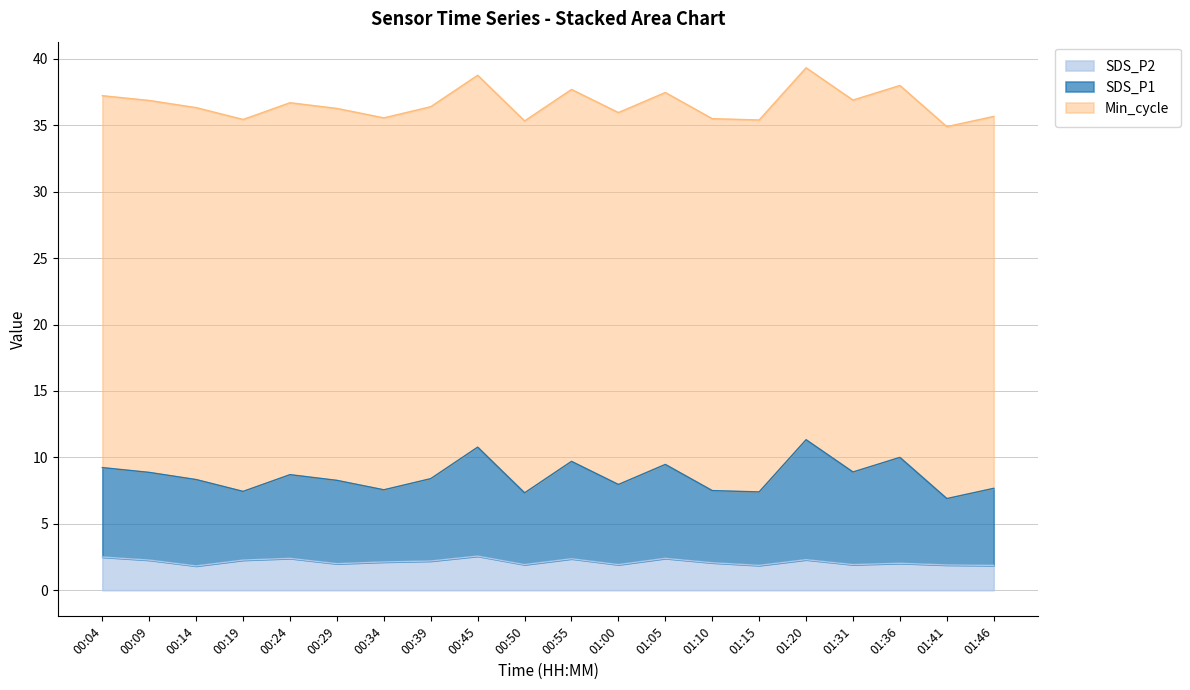

What is the sum of all SDS_P1 values?

122.2